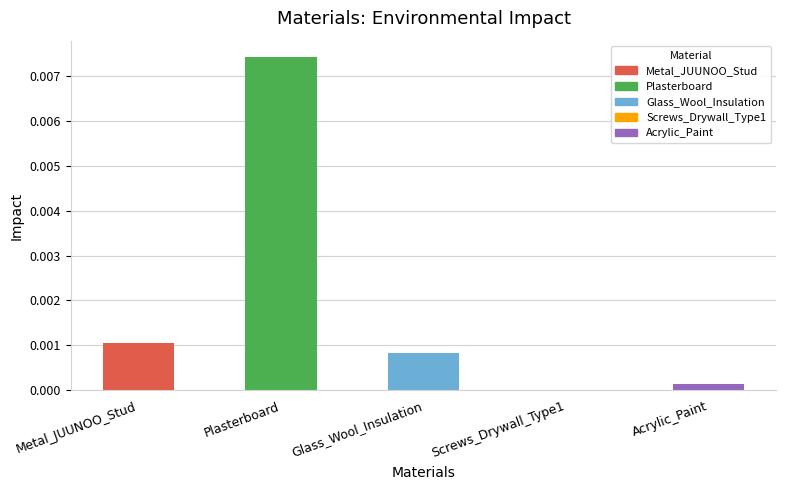

At which label is the value closest to 0?

Screws_Drywall_Type1